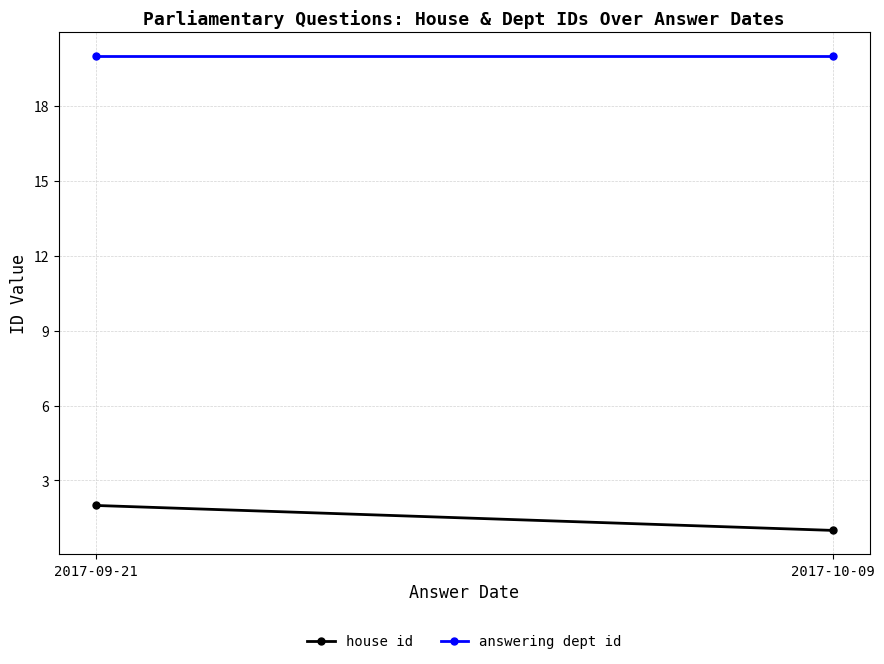

The value of answering dept id at 2017-09-21 is 8. True or false?

False